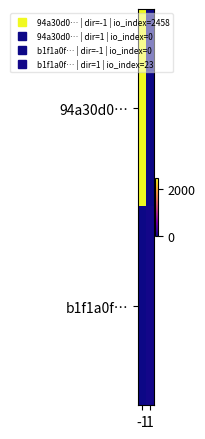

Which series has the largest total across all categories?

94a30d0…